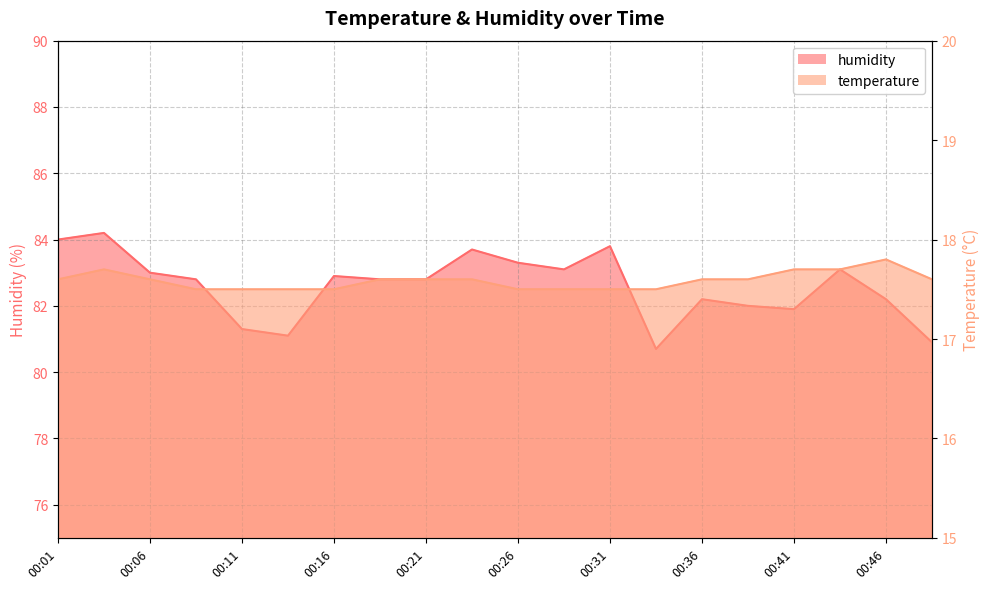

Rank the series at 00:36 from lowest to highest value.

temperature, humidity